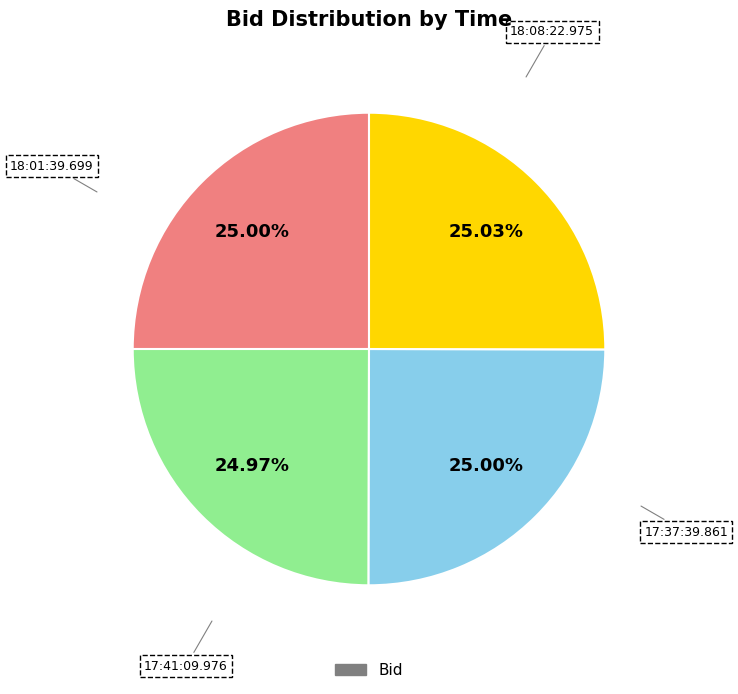

Is there any slice that represents more than half of the pie?

No